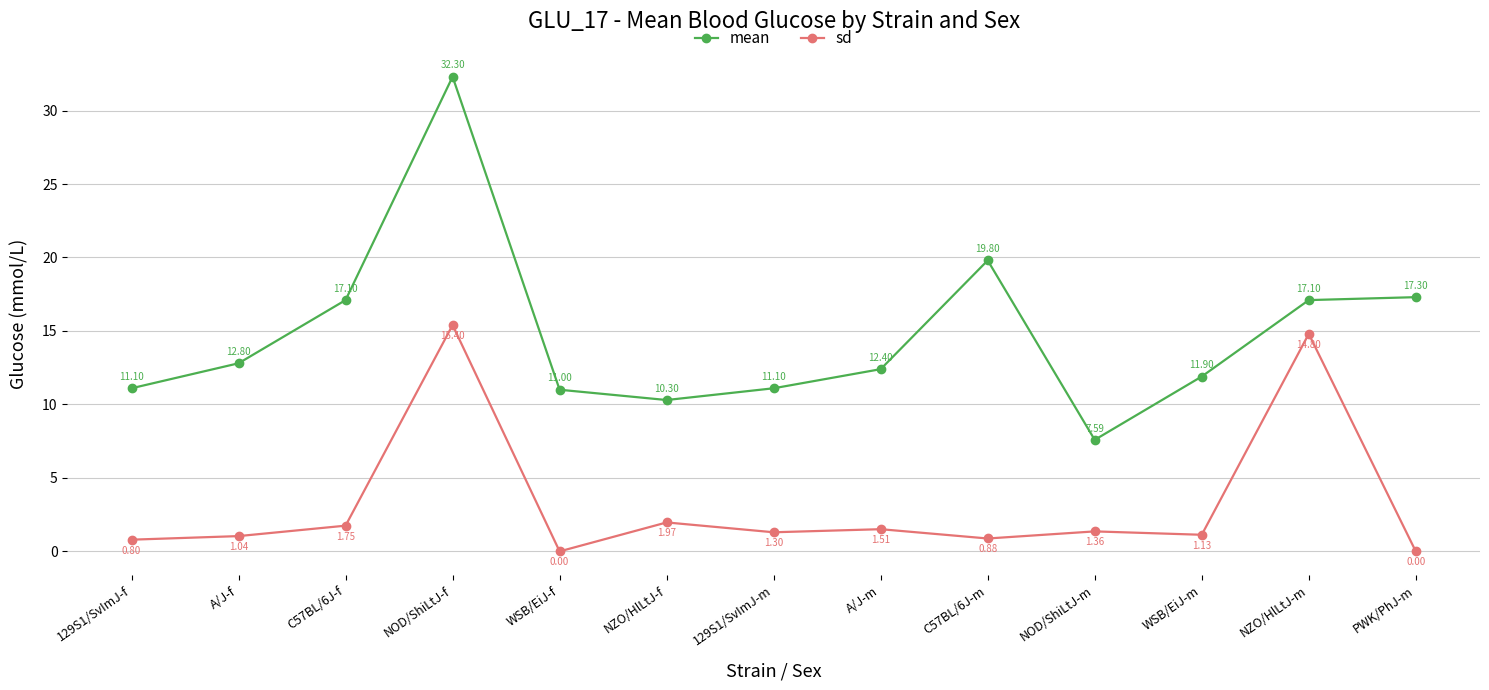

True or false: mean has a value of 19.8 at C57BL/6J-m.

True